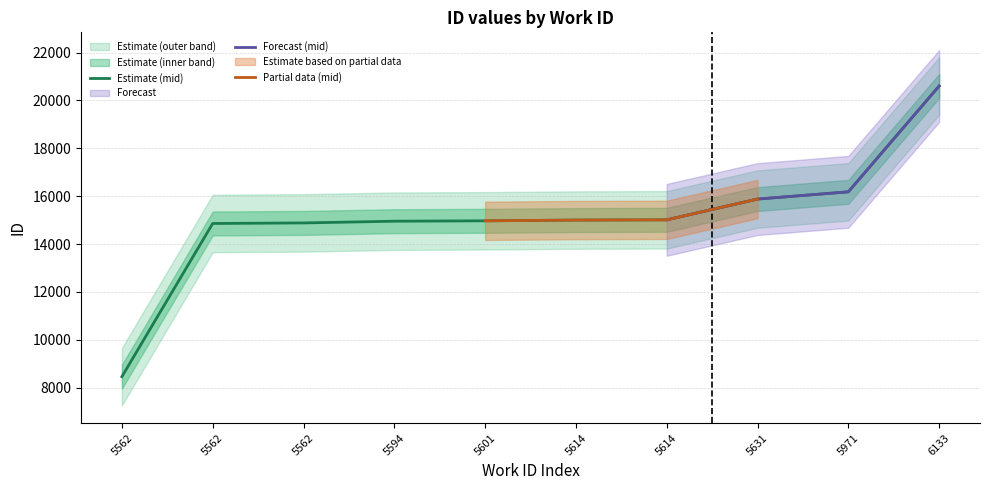

What is the difference between the maximum and minimum values in the id_upper series?

12142